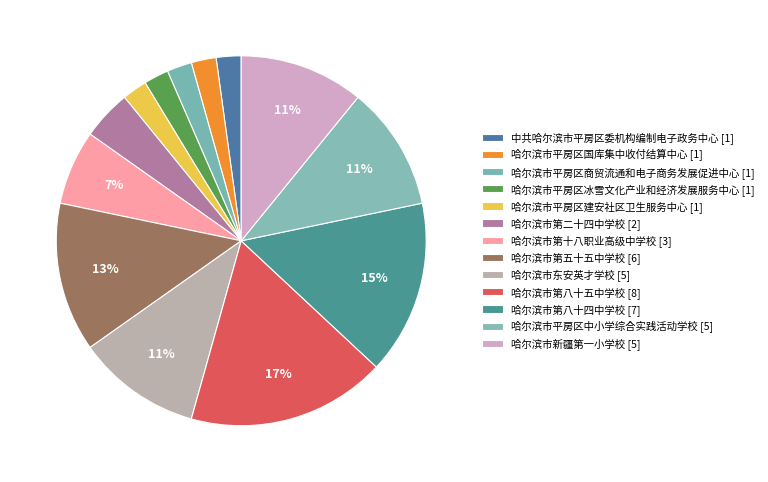

Which category has the smallest portion of the pie?

中共哈尔滨市平房区委机构编制电子政务中心